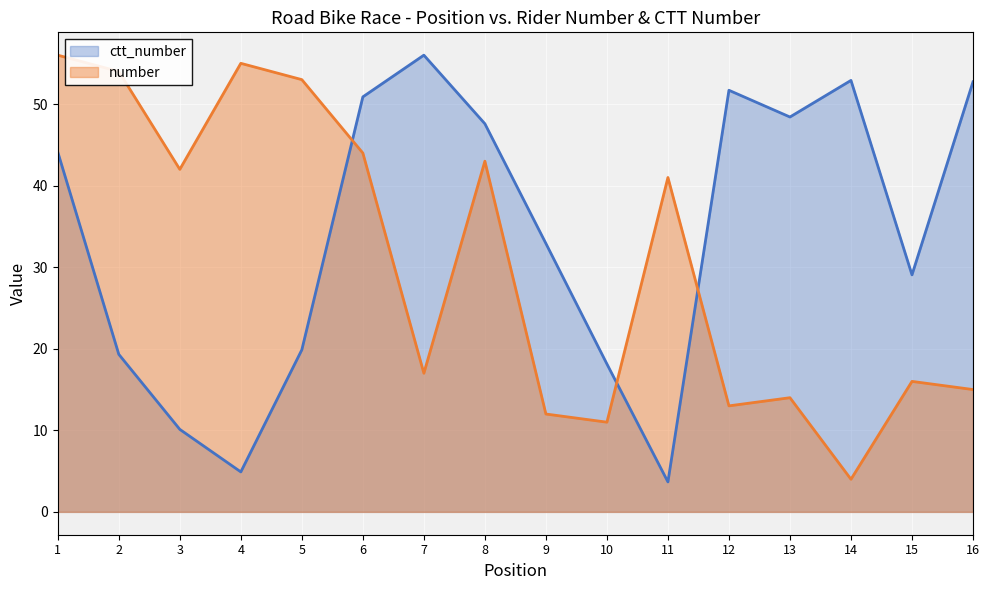

At which category does ctt_number reach its first local valley?

4